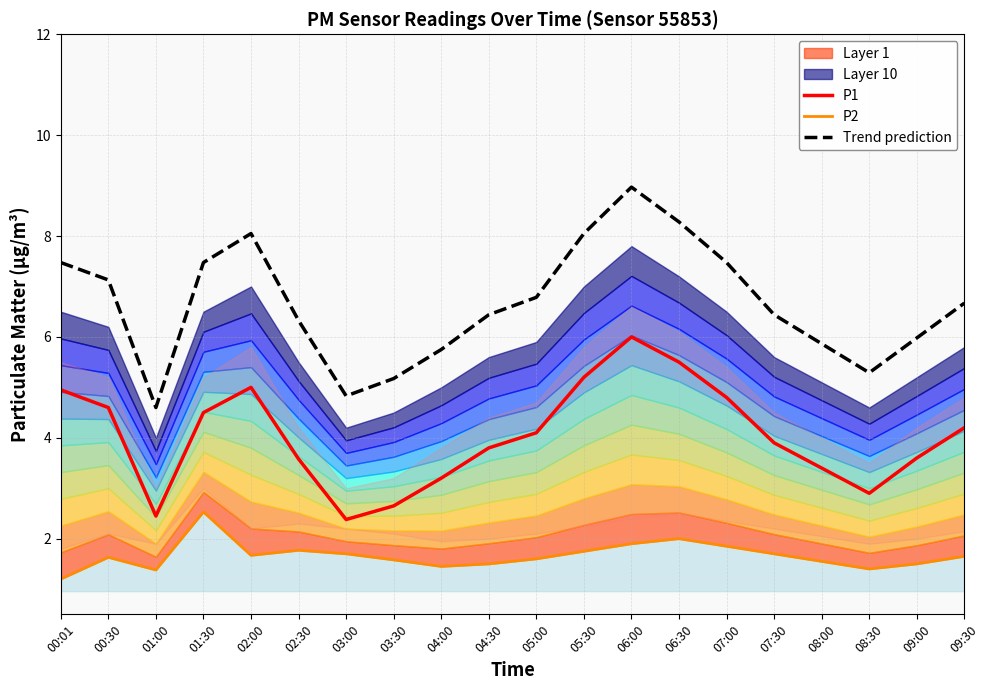

What is the value of the Trend prediction point at the 19th from the left?

6.0